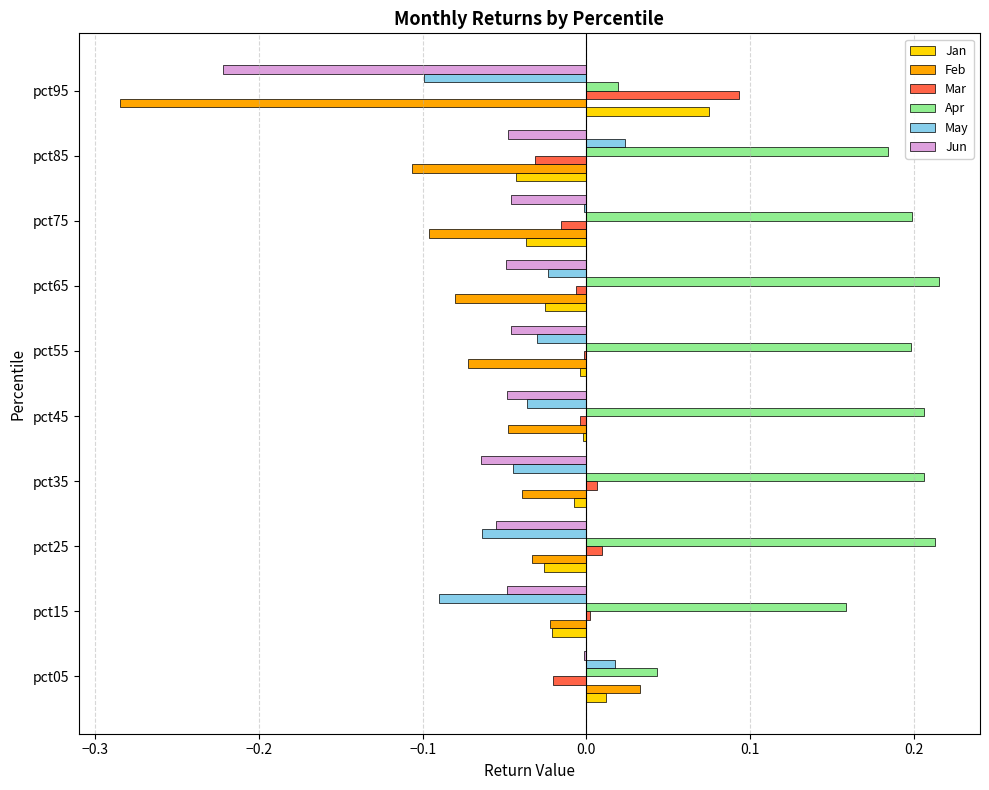

How many distinct data groups are displayed?

6